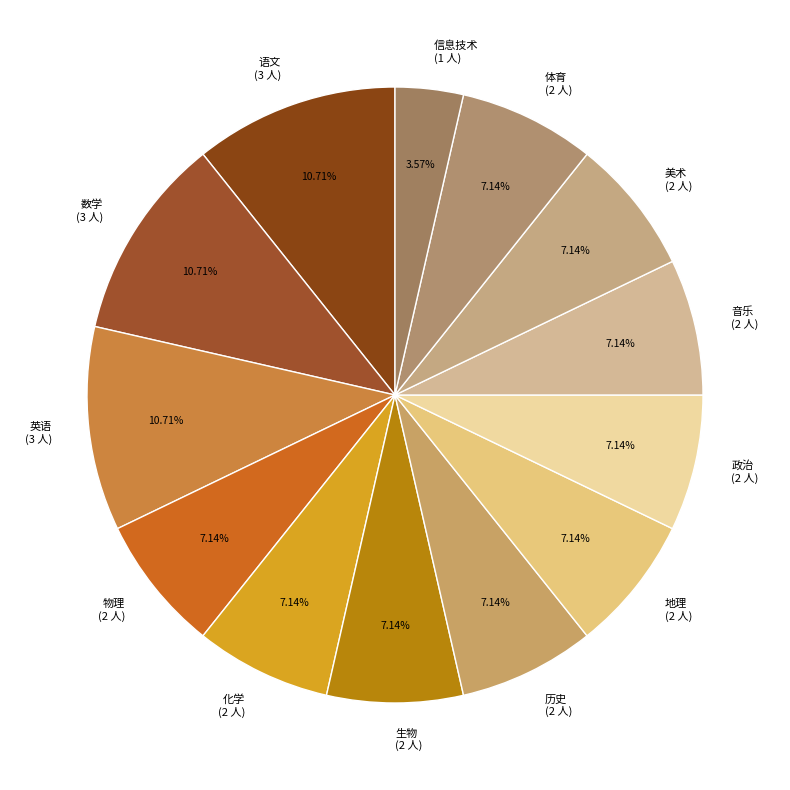

To the nearest percent, what is the average slice percentage?

8%